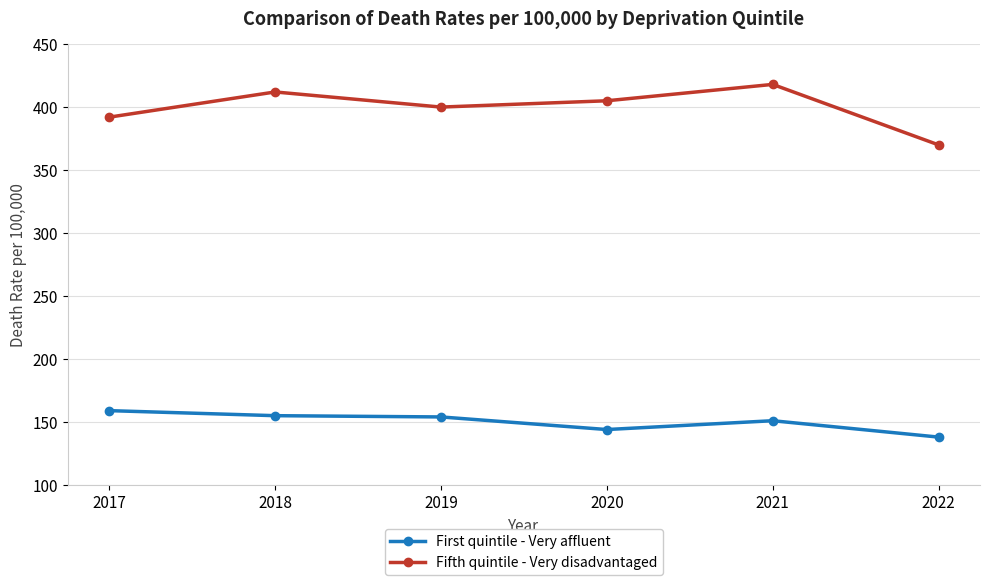

Which series has the widest spread of values?

Fifth quintile - Very disadvantaged